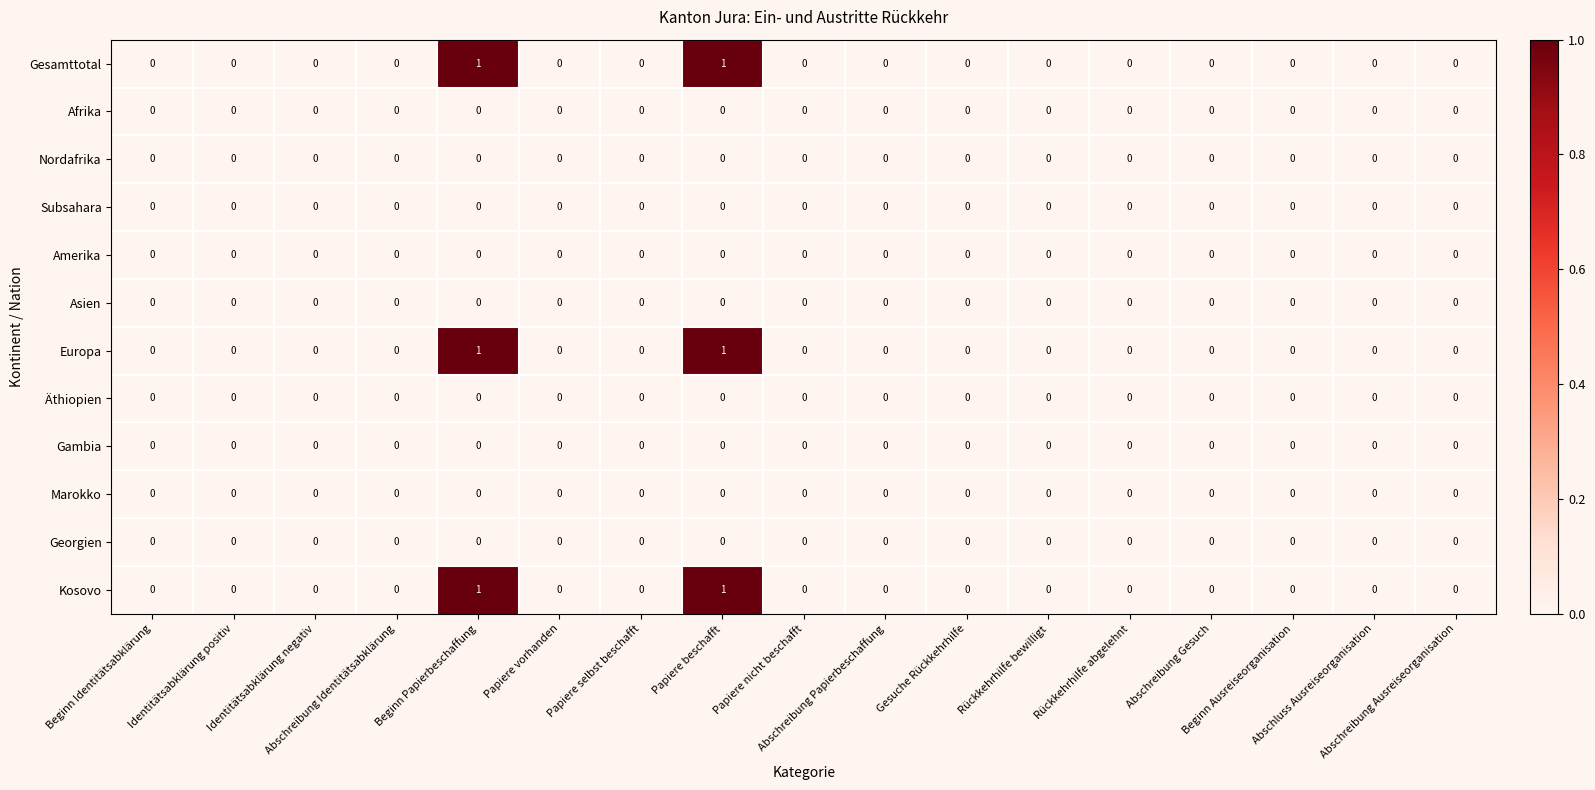

Count the number of categories in the chart.

17